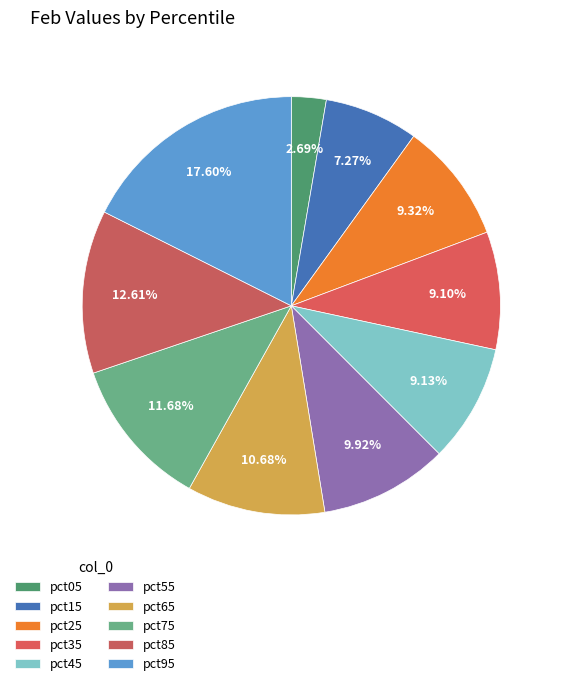

What is the largest slice in the pie chart?

pct95